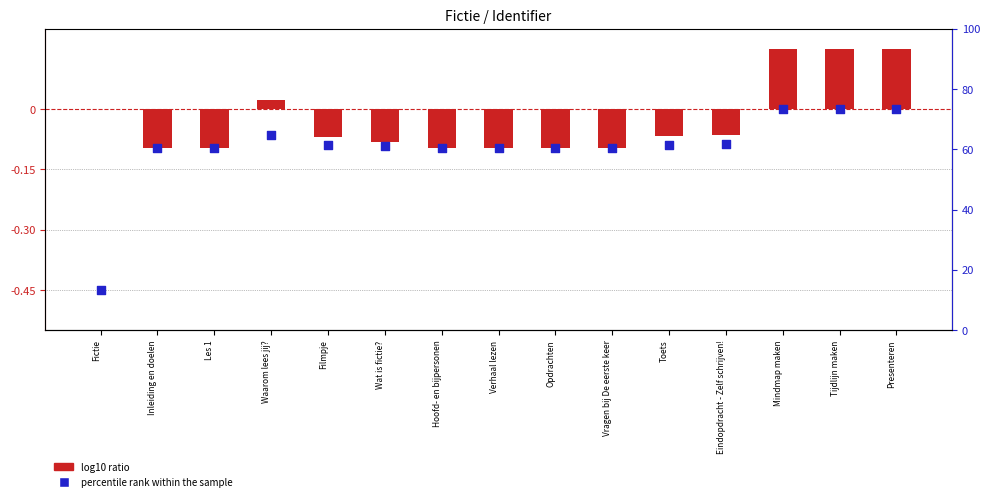

Which series has the widest spread of Y values?

percentile rank within the sample